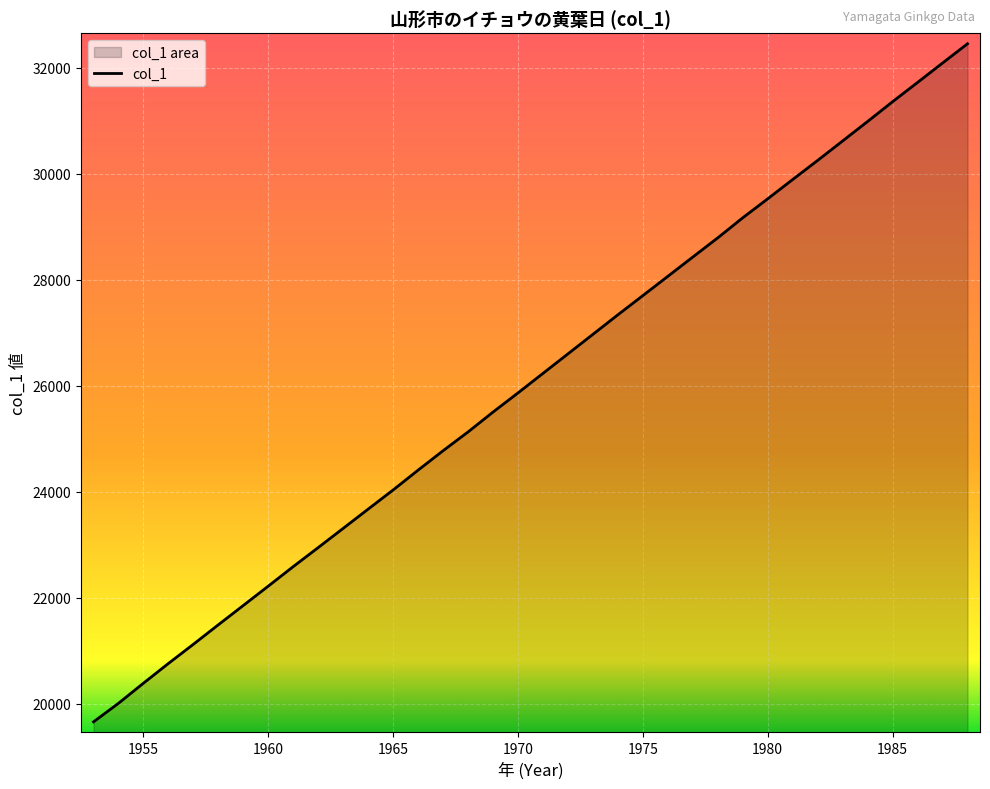

What is the difference between the maximum and minimum values?

12786